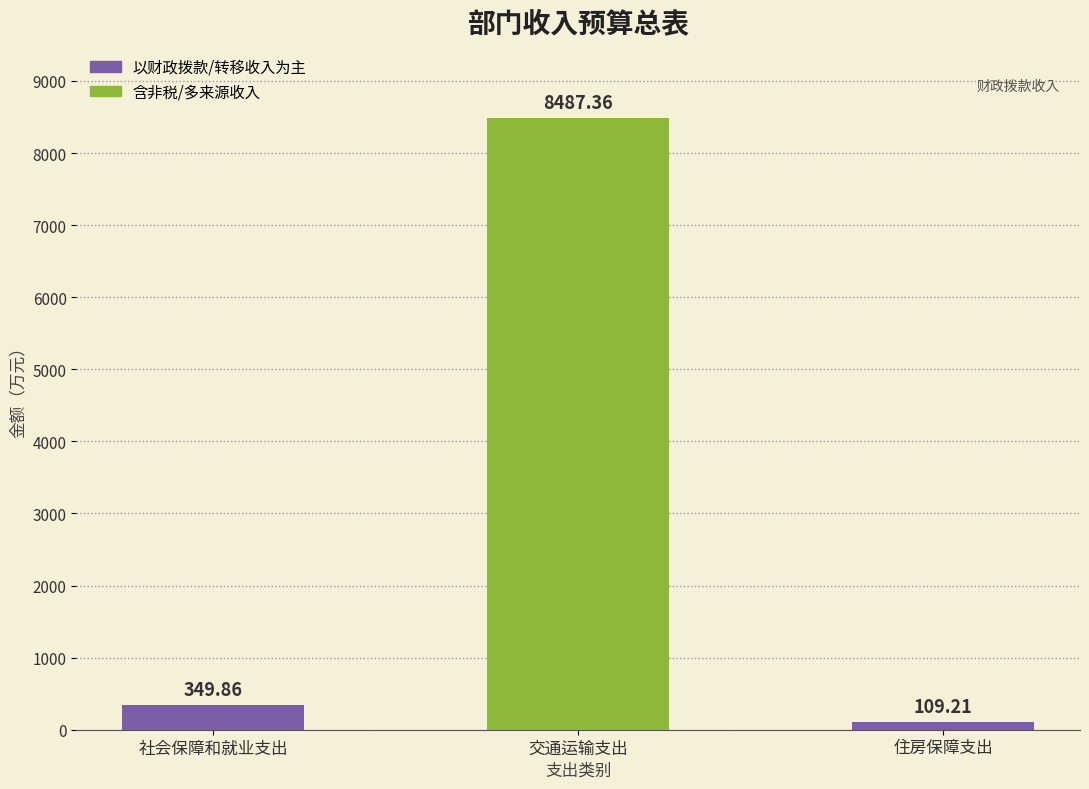

Rank the categories by value from highest to lowest.

交通运输支出, 社会保障和就业支出, 住房保障支出